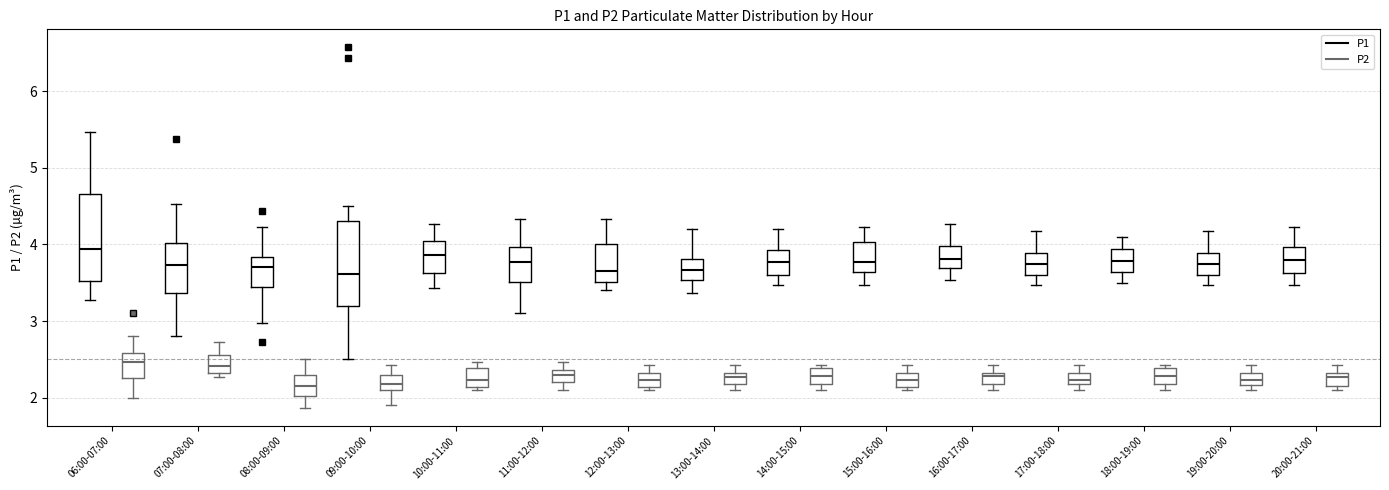

Where does the lower whisker of the box for 18:00-19:00 (P1) end on the y-axis? The values are not printed on the chart, so give them approximately, as read against the axis.

3.5